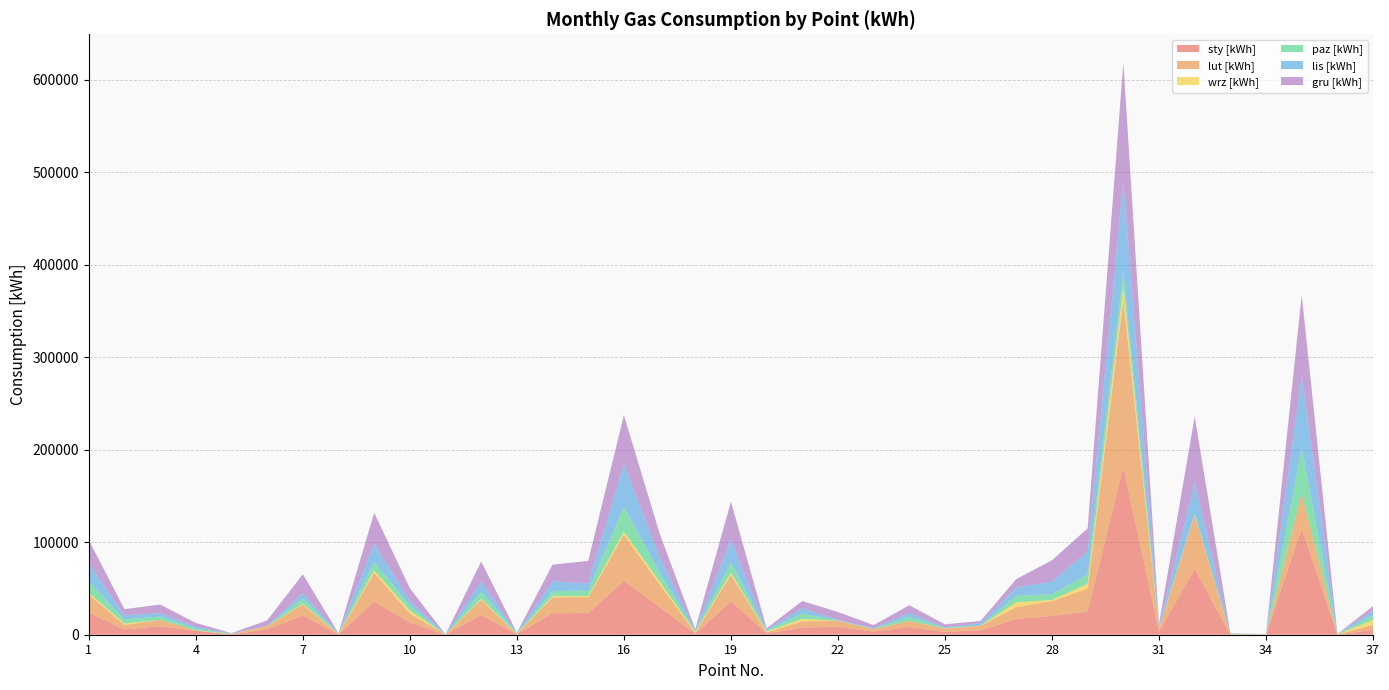

Reading left to right, list all the values displayed in this chart.

sty [kWh]: 1=23856	2=5739	3=9284	4=4234	5=280	6=5832	7=20637	8=263	9=35772	10=13298	11=39	12=21259	13=360	14=23254	15=23400	16=58061	17=30158	18=998	19=36246	20=1362	21=7710	22=8576	23=3344	24=8389	25=3073	26=4824	27=16991	28=20276	29=25000	30=181270	31=3354	32=71318	33=257	34=121	35=114657	36=118	37=5361
lut [kWh]: 1=19634	2=4800	3=6703	4=471	5=280	6=3459	7=11993	8=263	9=31151	10=9712	11=39	12=16409	13=360	14=17131	15=17232	16=50053	17=24362	18=998	19=28562	20=1240	21=6906	22=6495	23=2637	24=6529	25=3633	26=4824	27=13017	28=15977	29=25000	30=181270	31=3354	32=57989	33=257	34=121	35=38073	36=118	37=5361
wrz [kWh]: 1=1821	2=1600	3=0	4=57	5=280	6=23	7=843	8=263	9=2364	10=3200	11=39	12=1064	13=360	14=1245	15=1211	16=3213	17=3077	18=998	19=2297	20=806	21=2500	22=0	23=6	24=6	25=130	26=119	27=5027	28=1285	29=5000	30=13717	31=311	32=300	33=257	34=99	35=0	36=118	37=5104
paz [kWh]: 1=12118	2=4450	3=3658	4=1860	5=280	6=170	7=5614	8=263	9=9331	10=5359	11=39	12=8055	13=360	14=5636	15=5692	16=27102	17=9839	18=998	19=11114	20=1103	21=5800	22=447	23=526	24=4268	25=643	26=119	27=6931	28=6217	29=10000	30=16542	31=311	32=1800	33=257	34=99	35=48989	36=118	37=5104
lis [kWh]: 1=19620	2=4450	3=3658	4=1860	5=280	6=170	7=5614	8=263	9=19689	10=5359	11=39	12=10869	13=360	14=10244	15=8089	16=46114	17=16894	18=998	19=24574	20=1103	21=5800	22=447	23=526	24=4268	25=643	26=2513	27=9128	28=13746	29=25000	30=96627	31=2072	32=32916	33=257	34=99	35=78380	36=118	37=5011
gru [kWh]: 1=25276	2=6580	3=9284	4=4234	5=280	6=5832	7=20637	8=263	9=33527	10=13298	11=39	12=21489	13=360	14=18206	15=24195	16=52800	17=25208	18=998	19=41062	20=1362	21=7710	22=8576	23=3344	24=8389	25=3073	26=2513	27=9128	28=22970	29=25000	30=128650	31=2072	32=71318	33=257	34=99	35=87118	36=118	37=5011